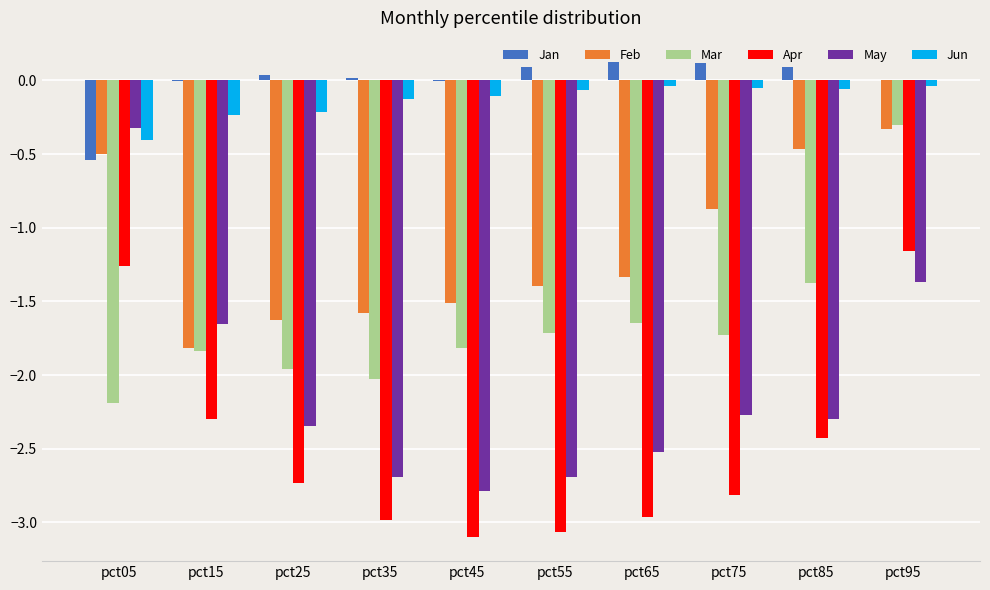

Which series has the largest total across all categories?

Jan